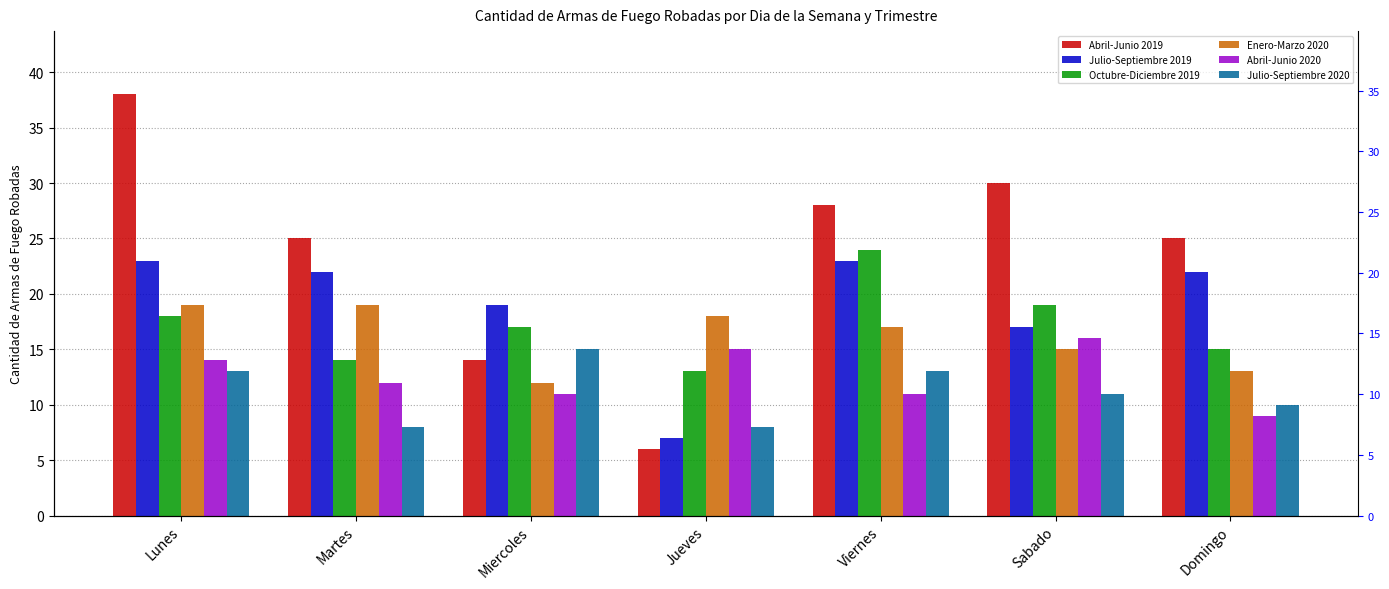

What is the lowest value of the Julio-Septiembre 2019 series?

7